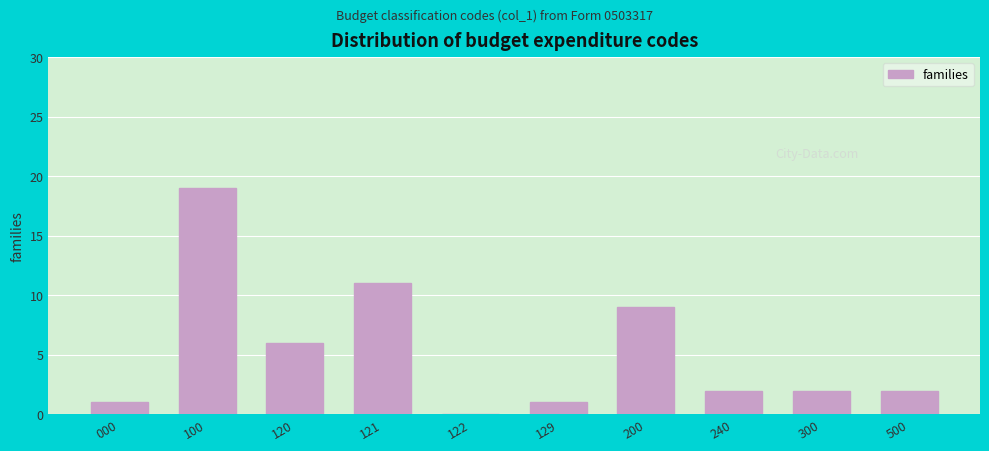

Reading left to right, what are all the values shown in this chart?

000=1	100=19	120=6	121=11	122=0	129=1	200=9	240=2	300=2	500=2